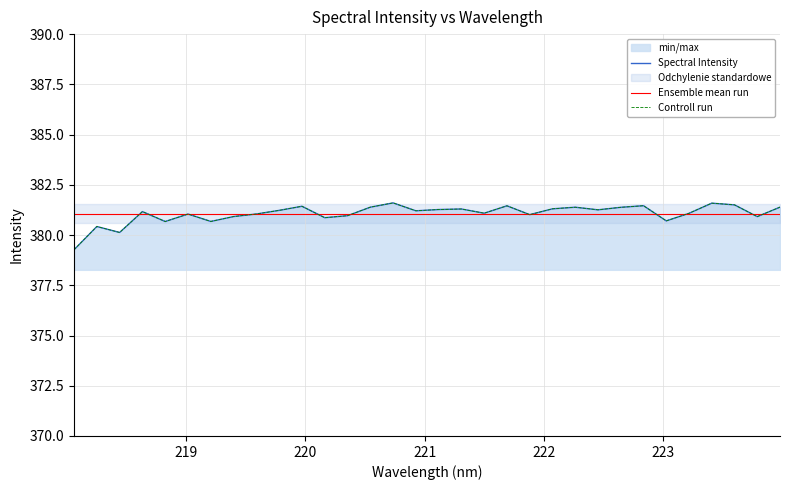

Which series has the largest total across all categories?

Spectral Intensity